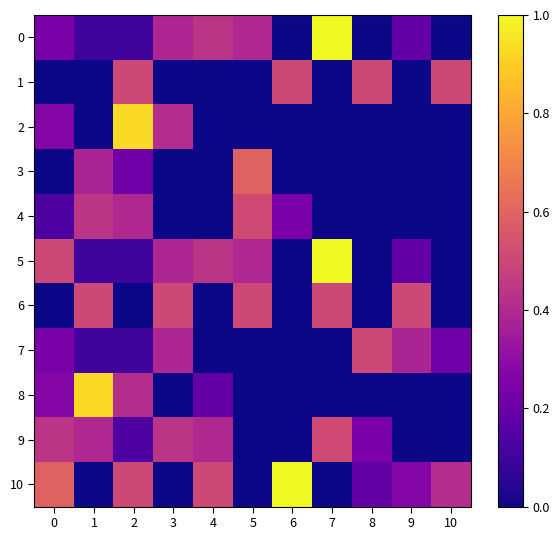

Reading left to right, transcribe all the data shown in this chart.

0: 0=0.2	1=0.1	2=0.1	3=0.4	4=0.4	5=0.4	6=0.0	7=1.0	8=0.0	9=0.2	10=0.0
1: 0=0.0	1=0.0	2=0.5	3=0.0	4=0.0	5=0.0	6=0.5	7=0.0	8=0.5	9=0.0	10=0.5
2: 0=0.3	1=0.0	2=0.9	3=0.4	4=0.0	5=0.0	6=0.0	7=0.0	8=0.0	9=0.0	10=0.0
3: 0=0.0	1=0.4	2=0.2	3=0.0	4=0.0	5=0.6	6=0.0	7=0.0	8=0.0	9=0.0	10=0.0
4: 0=0.1	1=0.4	2=0.4	3=0.0	4=0.0	5=0.5	6=0.2	7=0.0	8=0.0	9=0.0	10=0.0
5: 0=0.5	1=0.1	2=0.1	3=0.4	4=0.4	5=0.4	6=0.0	7=1.0	8=0.0	9=0.2	10=0.0
6: 0=0.0	1=0.5	2=0.0	3=0.5	4=0.0	5=0.5	6=0.0	7=0.5	8=0.0	9=0.5	10=0.0
7: 0=0.2	1=0.1	2=0.1	3=0.4	4=0.0	5=0.0	6=0.0	7=0.0	8=0.5	9=0.4	10=0.2
8: 0=0.3	1=0.9	2=0.4	3=0.0	4=0.2	5=0.0	6=0.0	7=0.0	8=0.0	9=0.0	10=0.0
9: 0=0.4	1=0.4	2=0.1	3=0.4	4=0.4	5=0.0	6=0.0	7=0.5	8=0.2	9=0.0	10=0.0
10: 0=0.6	1=0.0	2=0.5	3=0.0	4=0.5	5=0.0	6=1.0	7=0.0	8=0.2	9=0.3	10=0.4